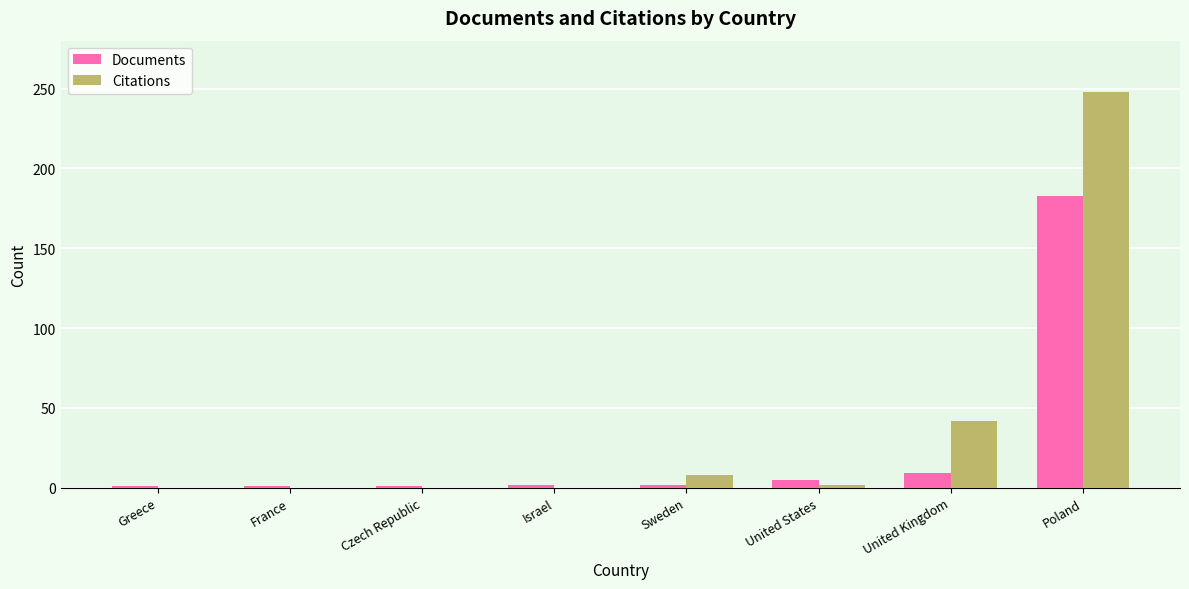

The Citations series shows 369 at Poland. True or false?

False